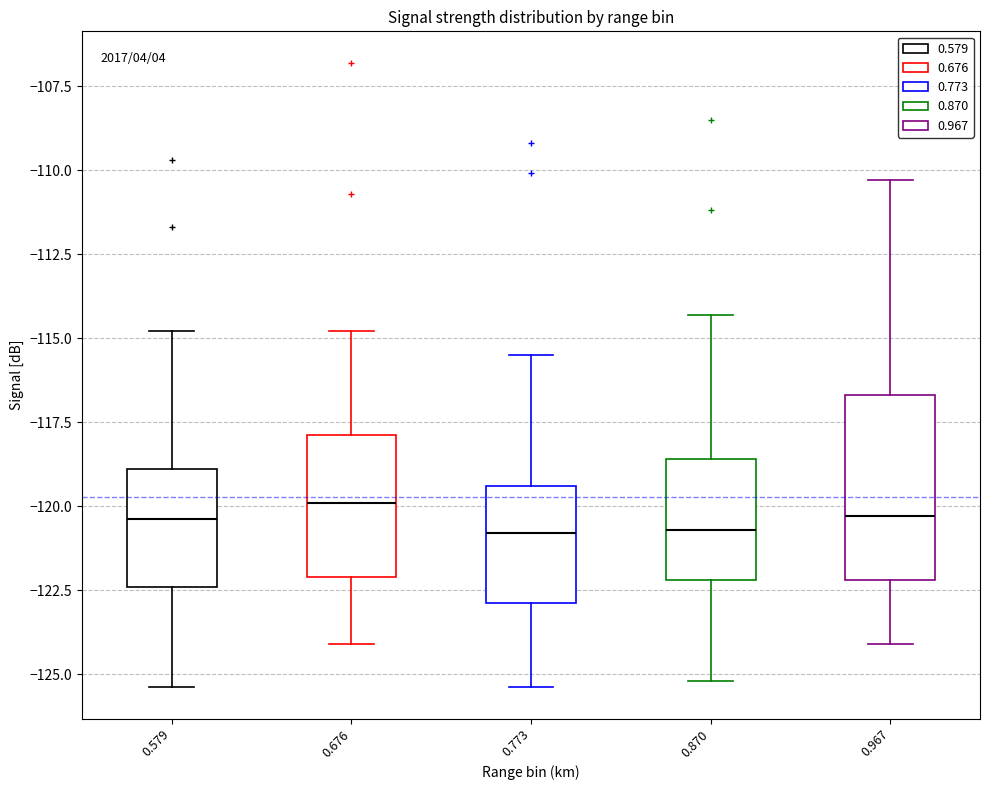

Reading left to right, transcribe this box plot: for each box, give where its median line is, the range the box spans, and where its two whiskers end, as read against the y-axis. The values are not printed on the chart, so give them approximately, as read against the axis.

0.579: median -120.5, box -122.5 to -119.0, whiskers -125.5 to -115.0
0.676: median -120.0, box -122.0 to -118.0, whiskers -124.0 to -115.0
0.773: median -121.0, box -123.0 to -119.5, whiskers -125.5 to -115.5
0.870: median -120.5, box -122.0 to -118.5, whiskers -125.0 to -114.5
0.967: median -120.5, box -122.0 to -116.5, whiskers -124.0 to -110.5